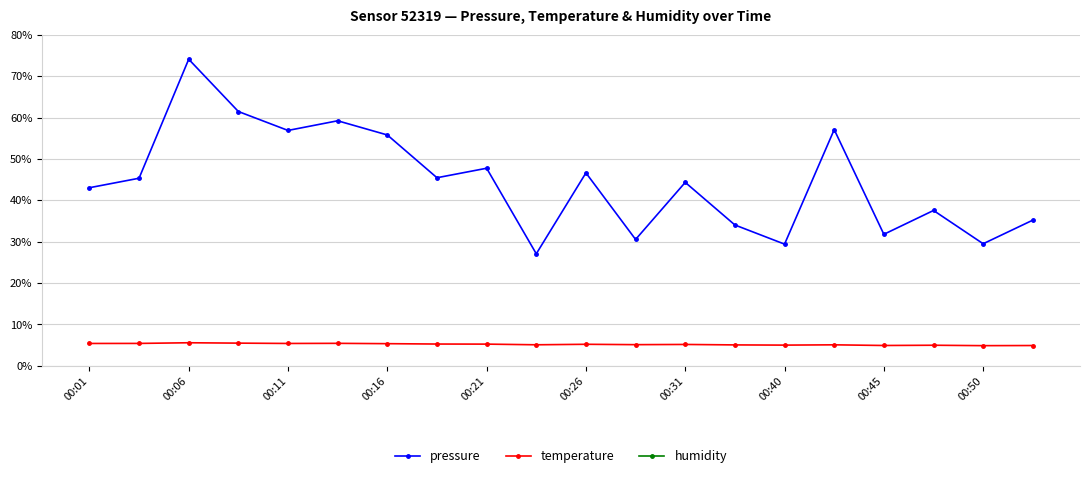

True or false: temperature has more than 2 interior local peaks.

True